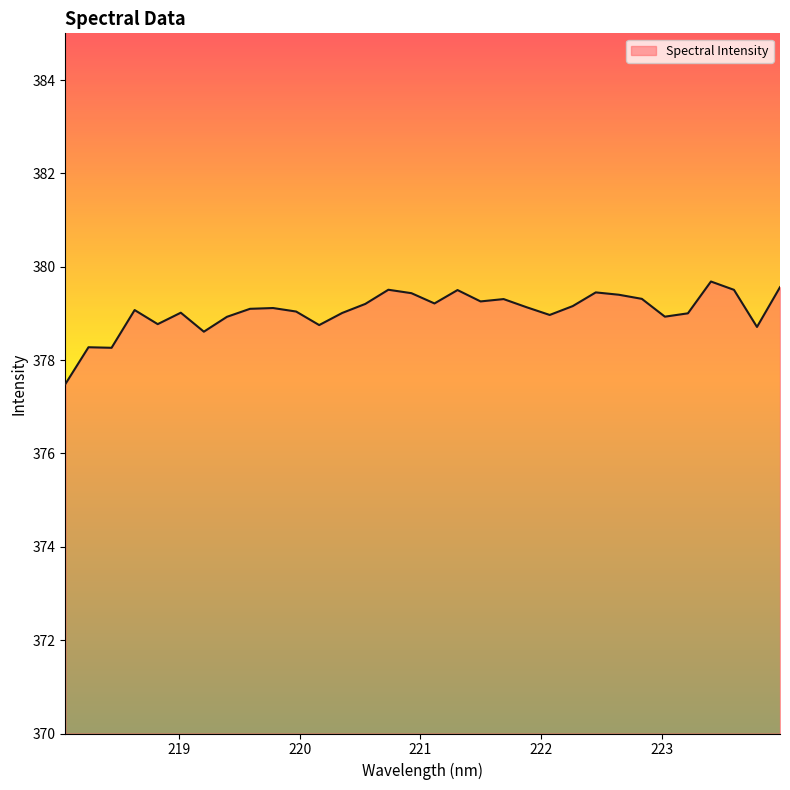

What is the minimum value shown in the chart?

377.5